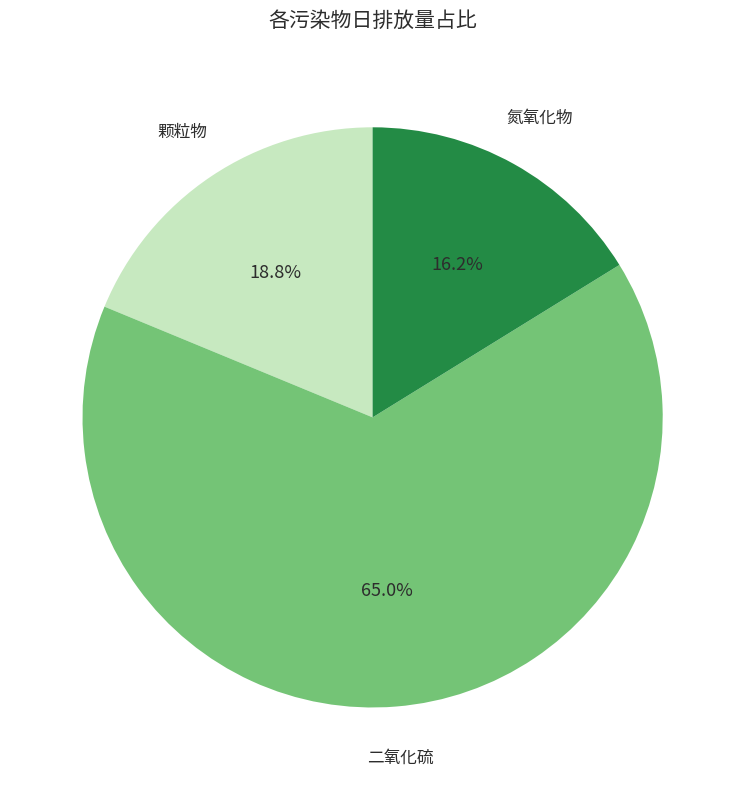

Is there a majority slice in this chart?

Yes